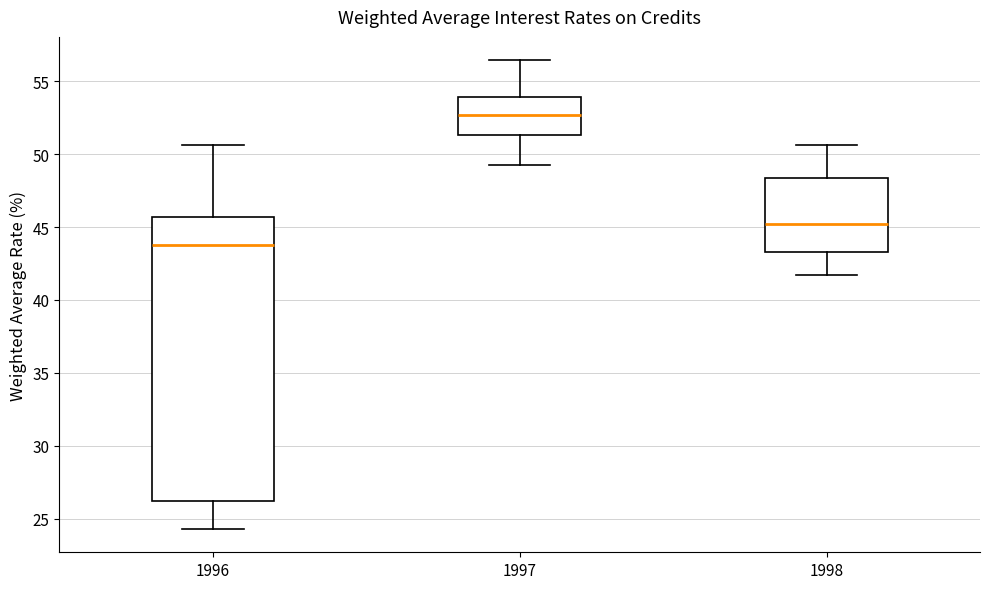

Where is the lower edge of the box at x = 1998 on the y-axis? The values are not printed on the chart, so give them approximately, as read against the axis.

43.5